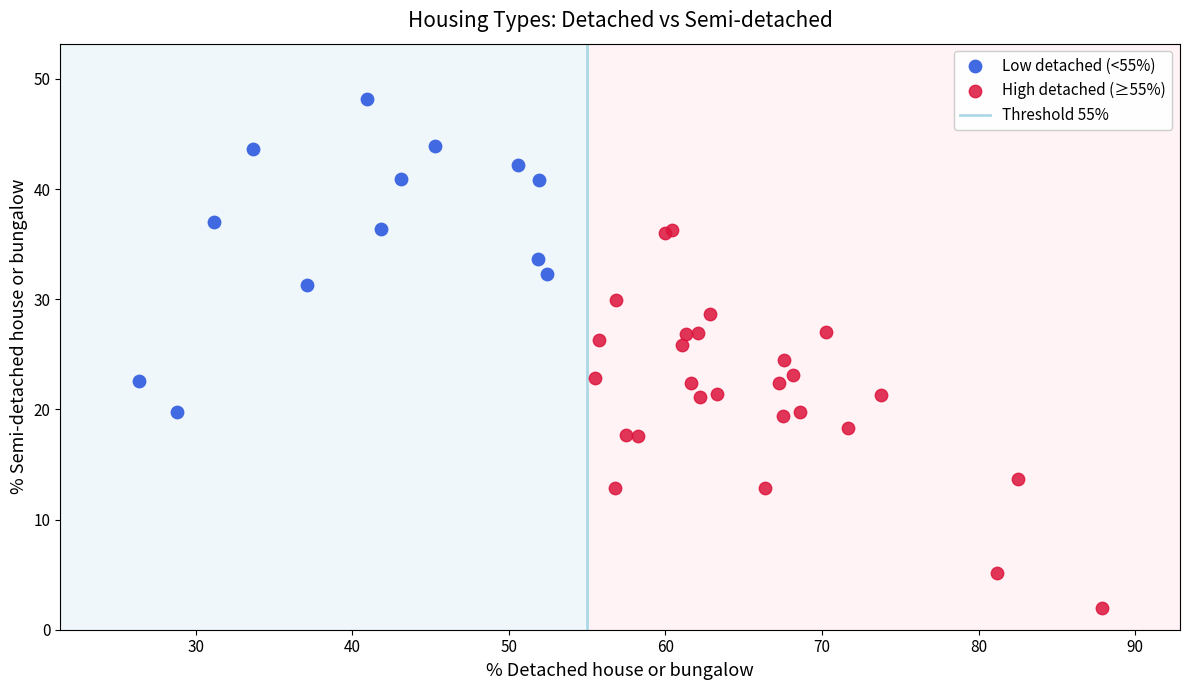

Which series has the largest Y range (max minus min)?

High detached (≥55%)